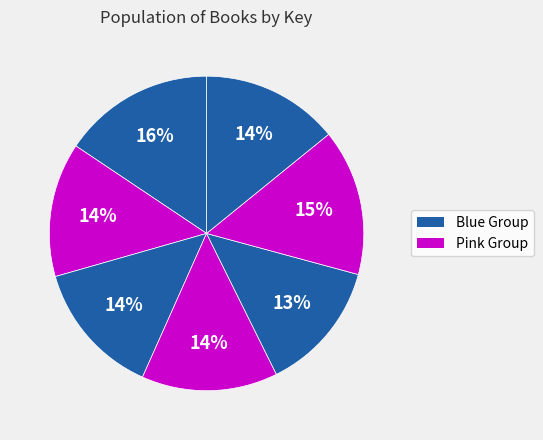

How many slices are in this pie chart?

7